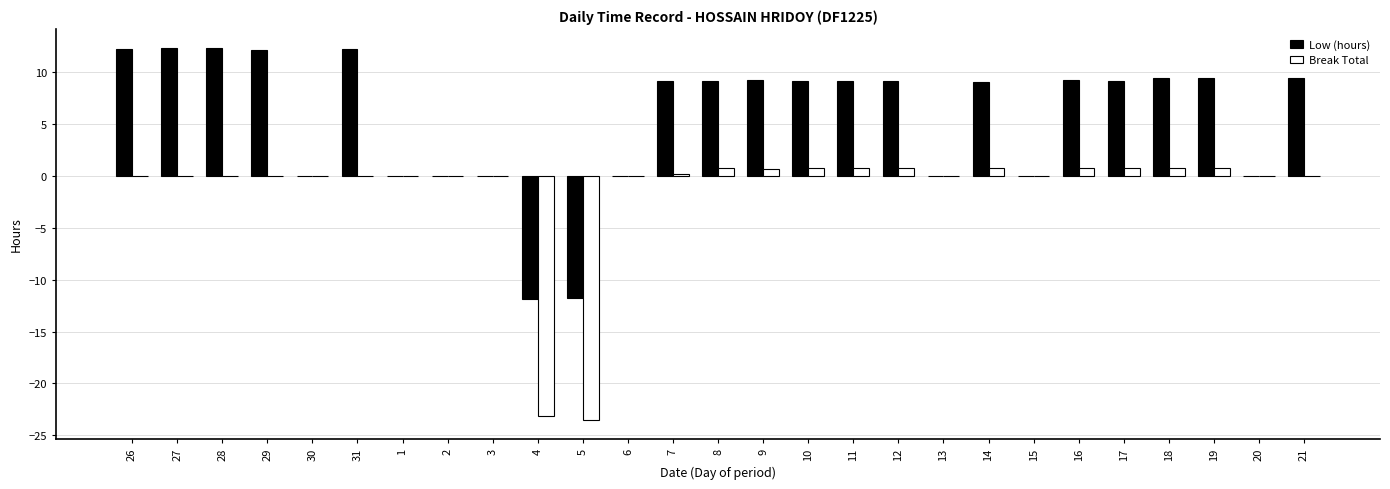

How many series are shown in this chart?

2